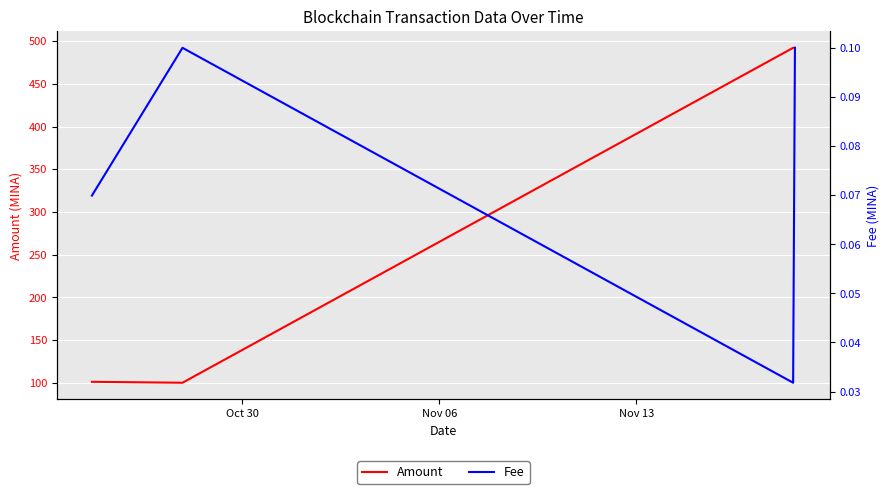

True or false: Fee and Amount intersect in this chart.

False